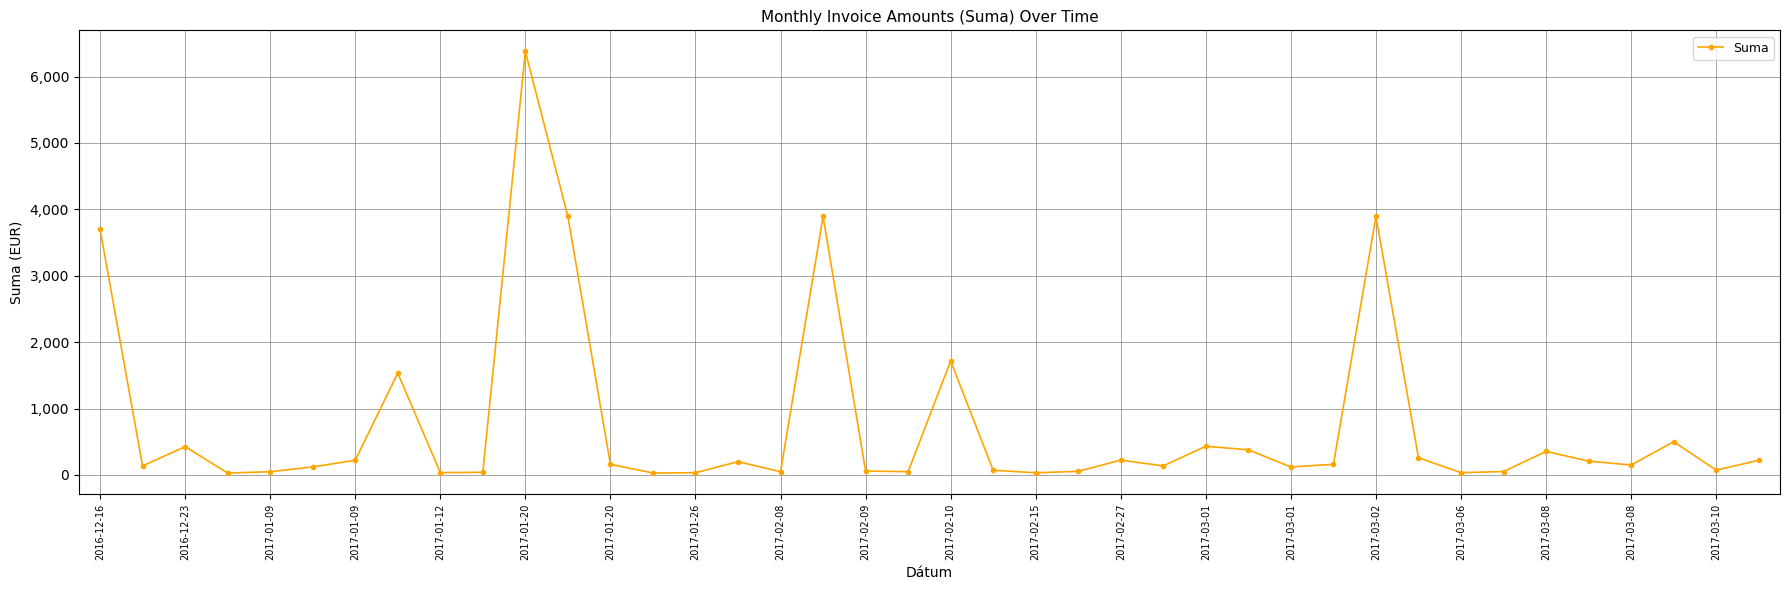

What is the maximum value shown in the chart?

6377.9